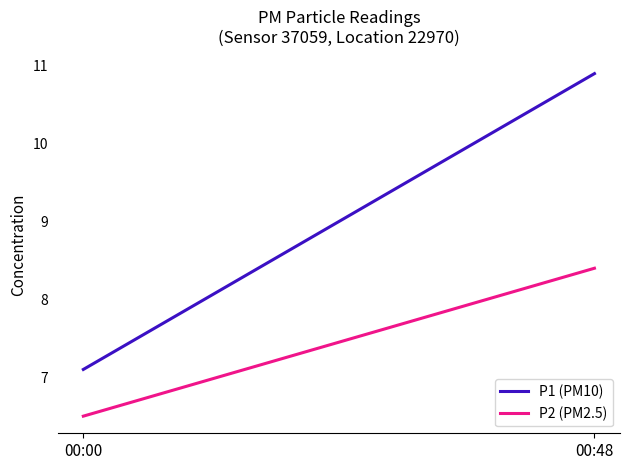

What is the average value of the P1 (PM10) series?

9.0